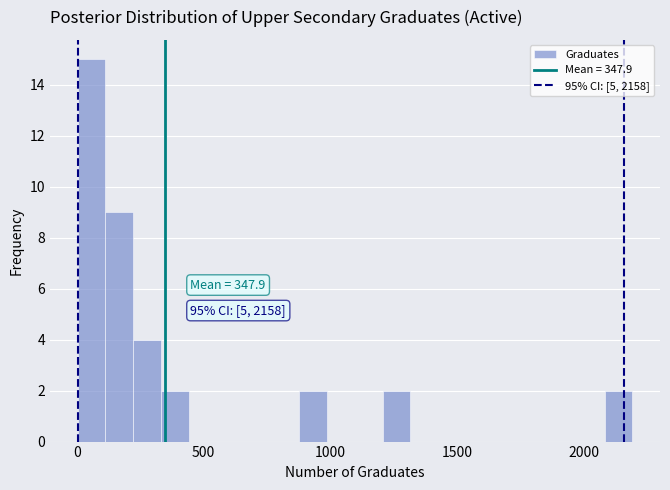

Around what value on the x-axis is the tallest bar? Give the approximate position of its centre, as read against the axis.

50